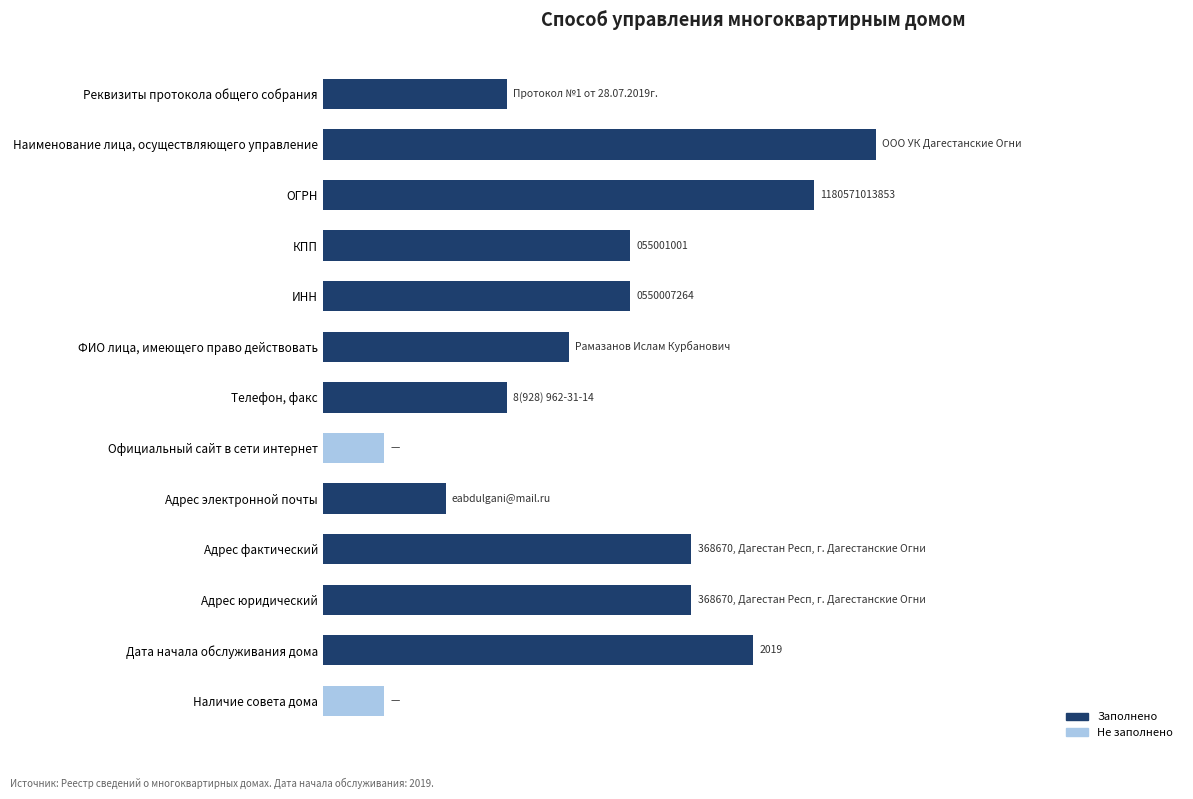

What is the difference between the second highest and minimum values?

7